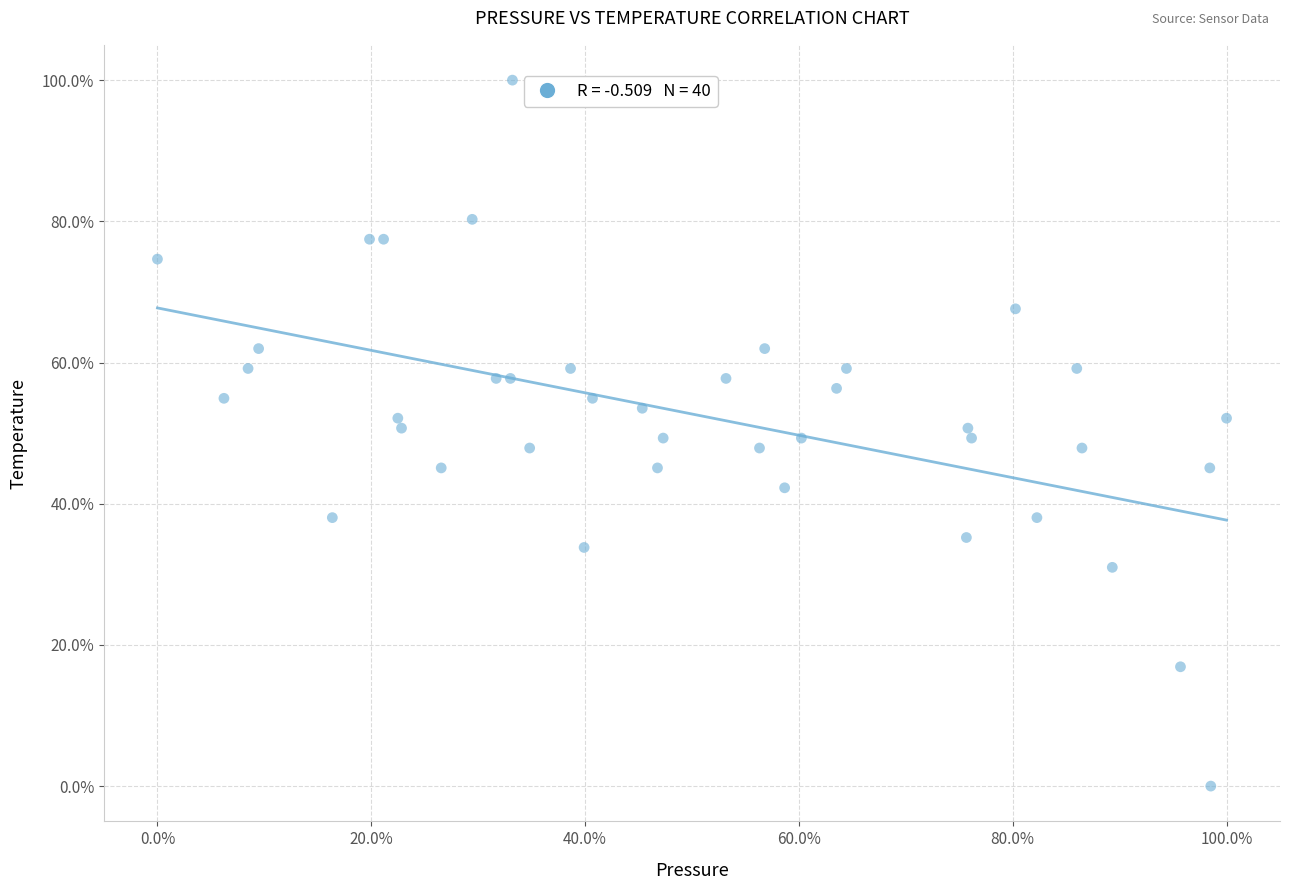

What is the range of Y values (max minus min)?

100.0